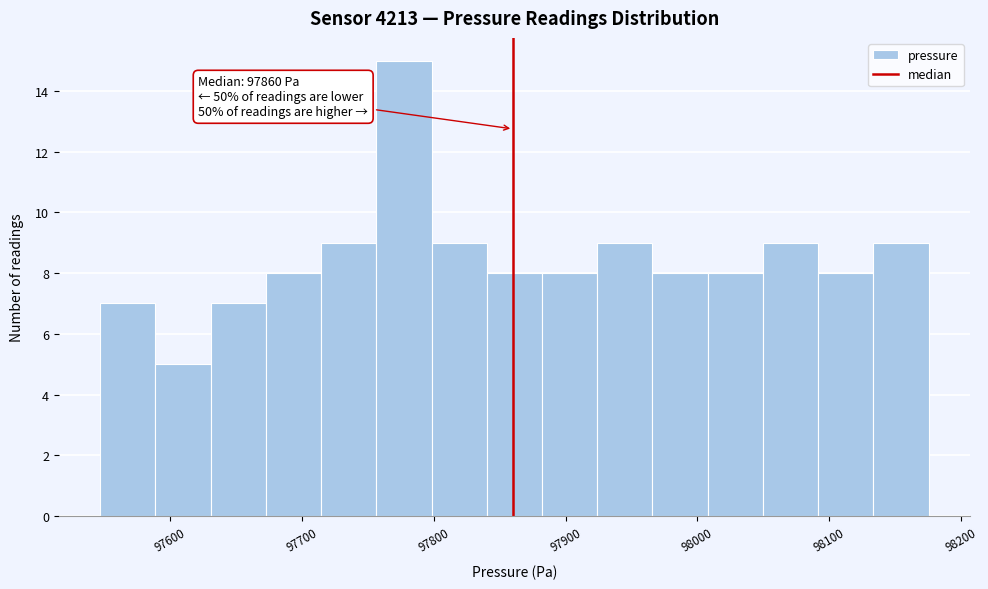

Over which range of the x-axis is the bar tallest?

97760 to 97800